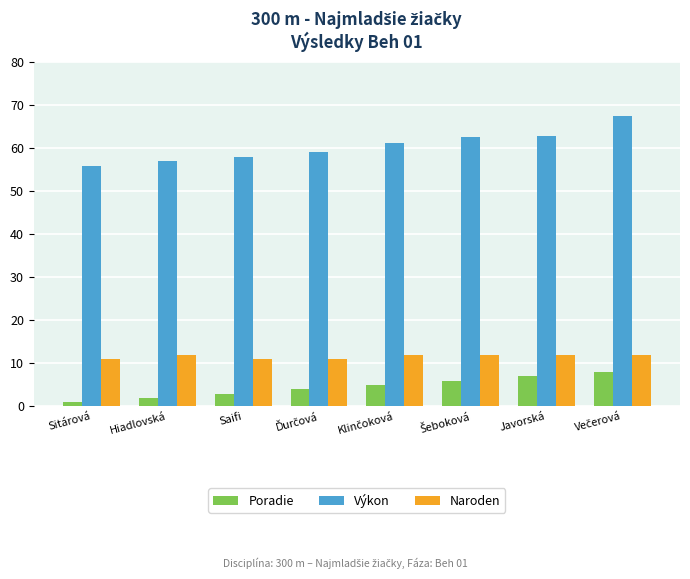

List the series in order of their peak value, lowest first.

Poradie, Naroden, Výkon